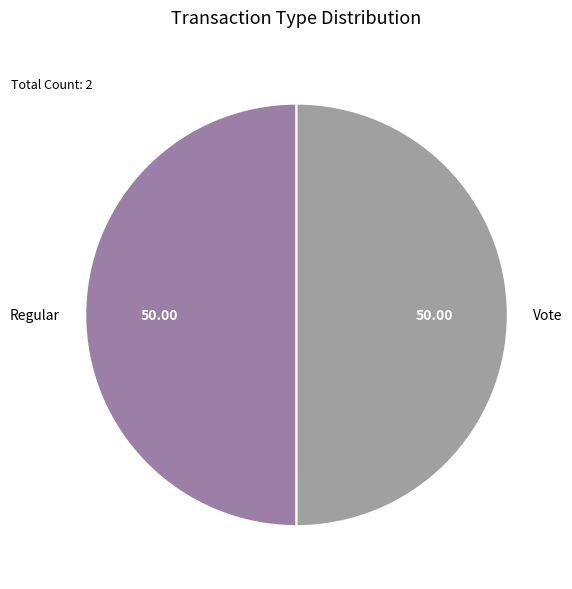

Approximately how many times larger is the value at Vote compared to Regular?

1.0